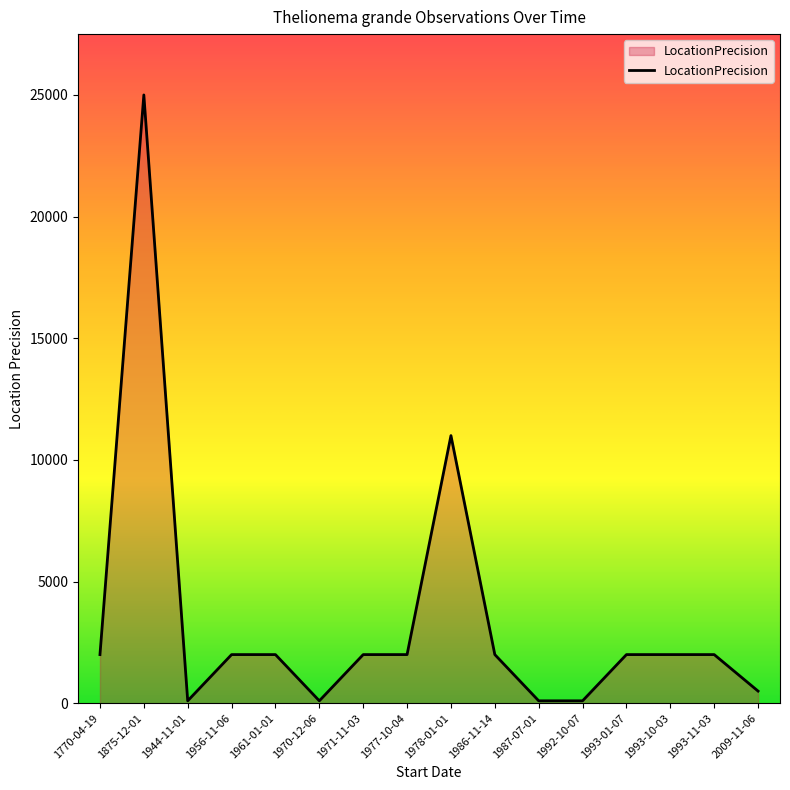

What is the maximum value shown in the chart?

25000